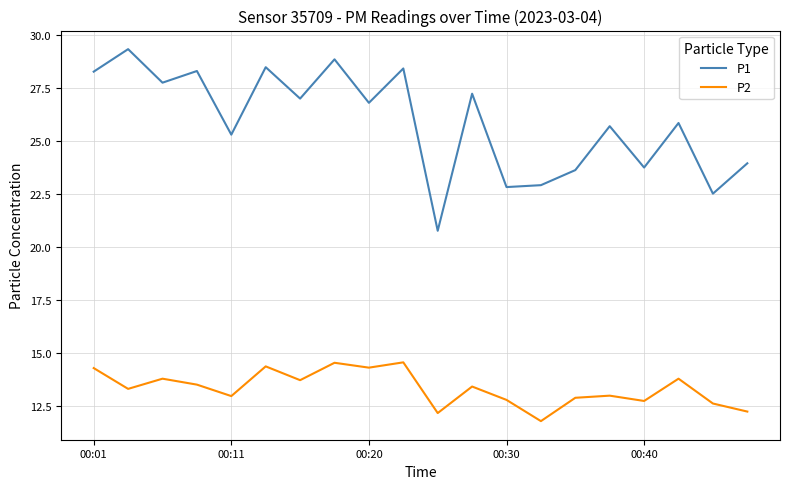

Which series has the largest total across all categories?

P1